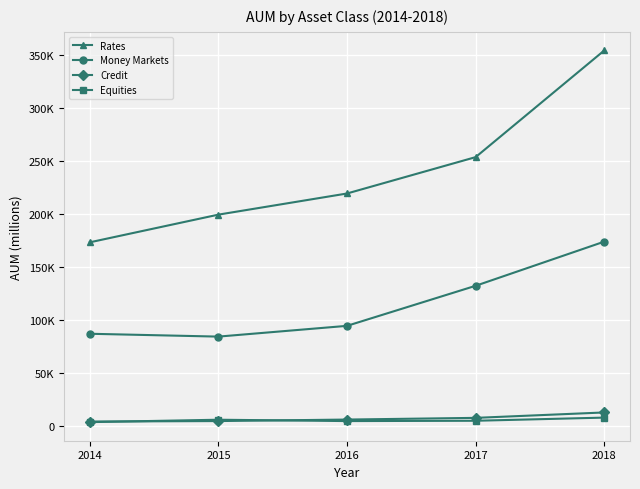

What is the minimum value for Equities?

3524